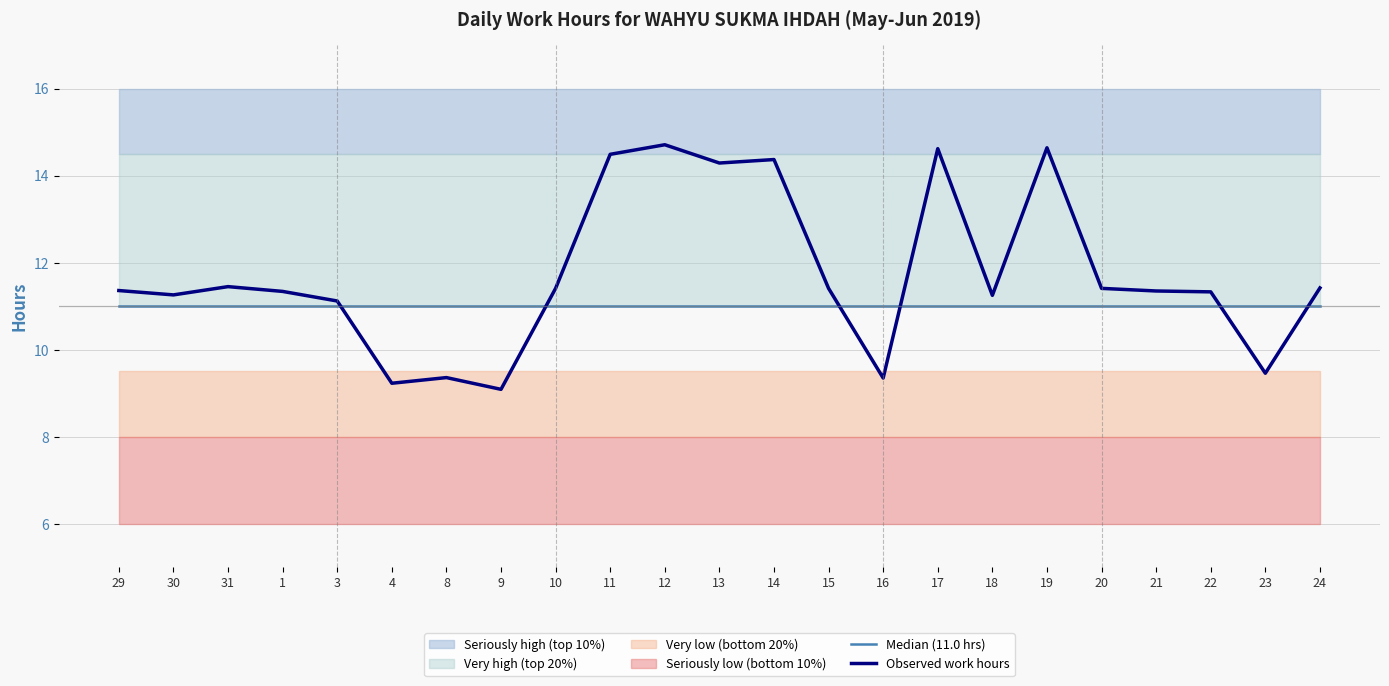

What is the spread (max minus min) of values at 17?

3.6